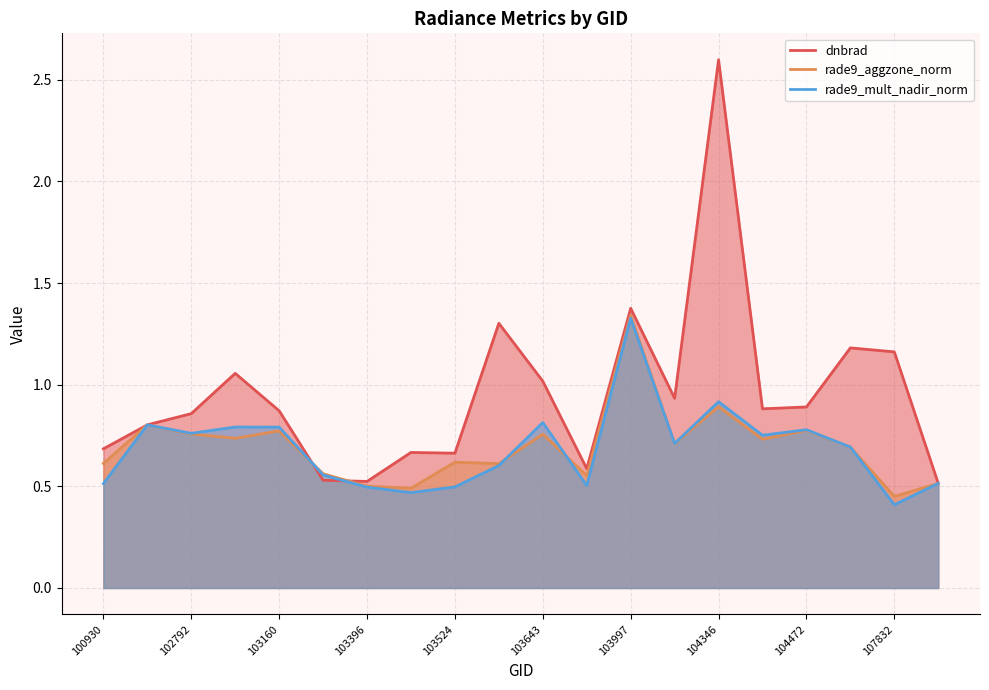

How many intersections are there between rade9_aggzone_norm and dnbrad?

3